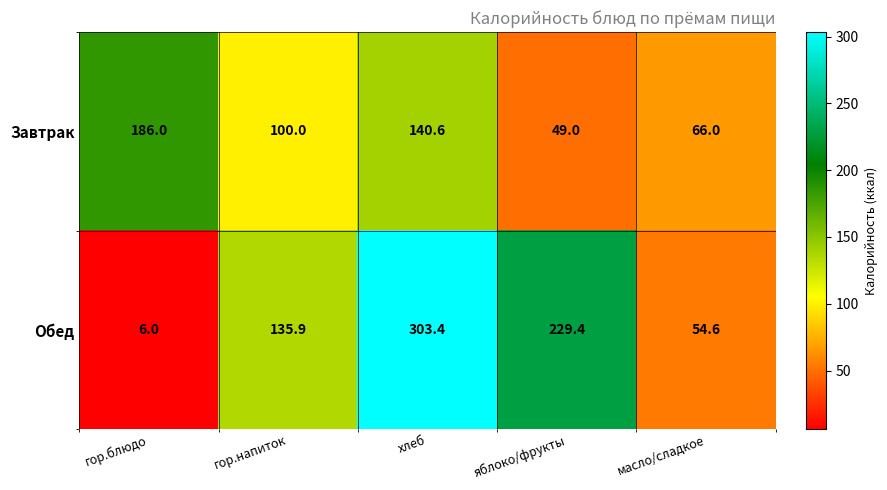

Reading left to right, transcribe all the data shown in this chart.

Завтрак: 186.0	100.0	140.6	49.0	66.0
Обед: 6.0	135.9	303.4	229.4	54.6